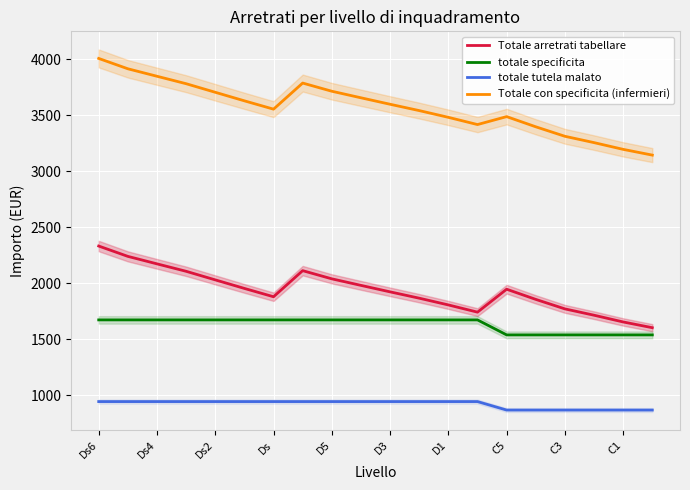

True or false: totale specificita and Totale arretrati tabellare cross at least once.

False